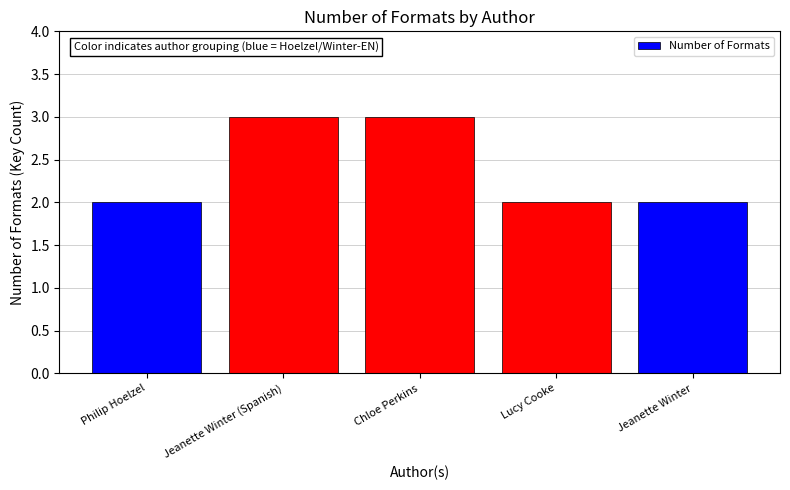

Are the bars horizontal?

No